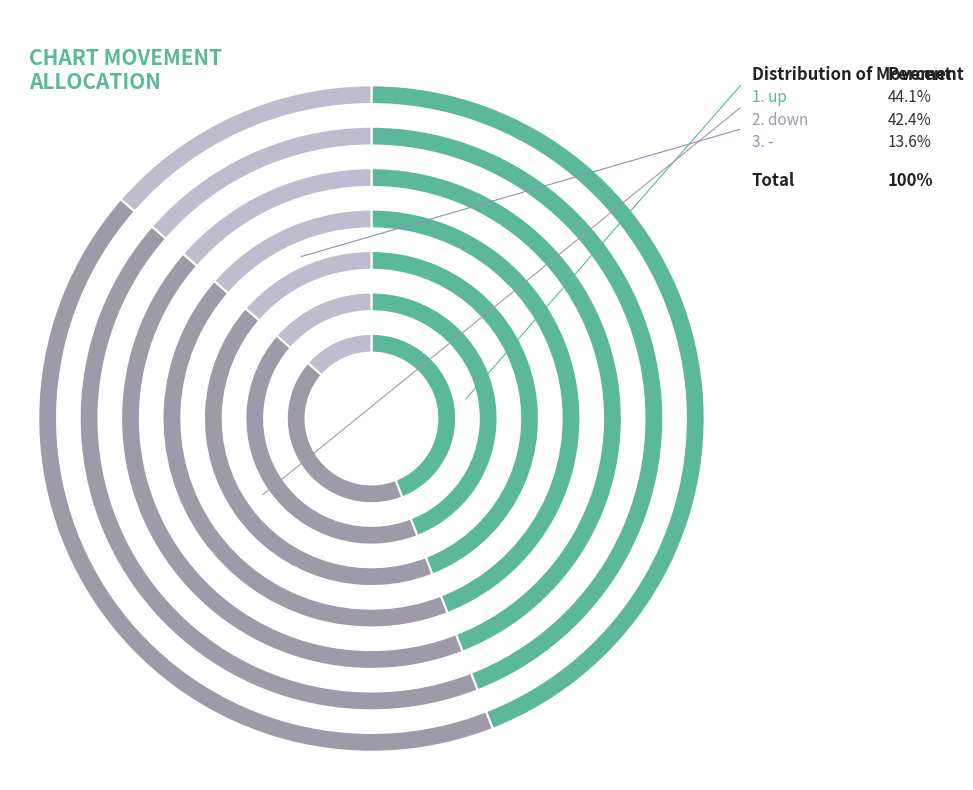

Is there a majority slice in this chart?

No